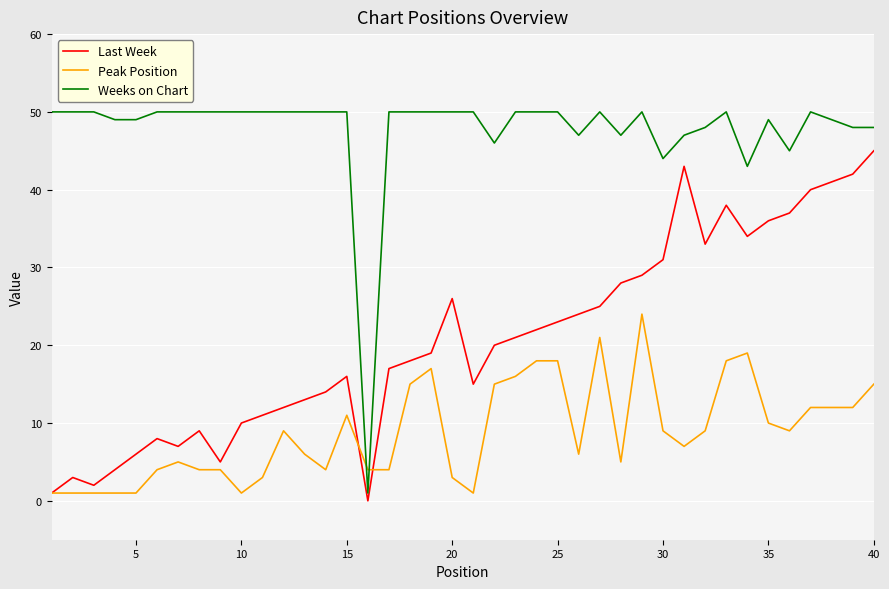

Rank the series by their average value, from highest to lowest.

Weeks on Chart, Last Week, Peak Position